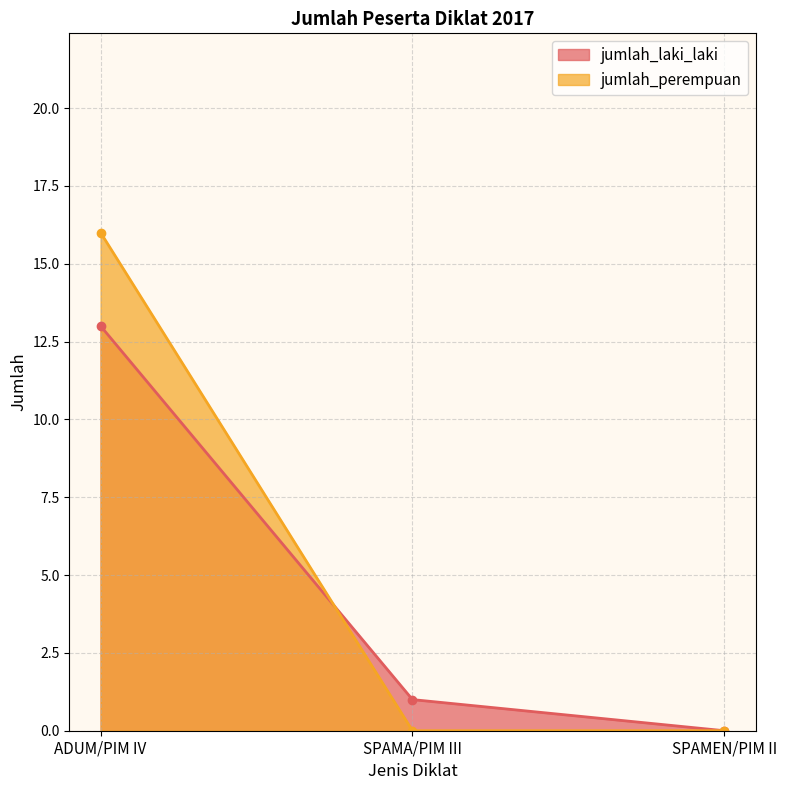

What is the maximum value for jumlah_perempuan?

16